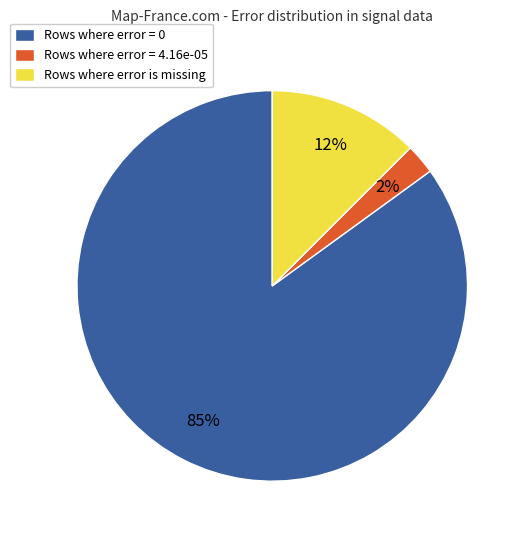

Rank the categories by value from lowest to highest.

Rows where error = 4.16e-05, Rows where error is missing, Rows where error = 0